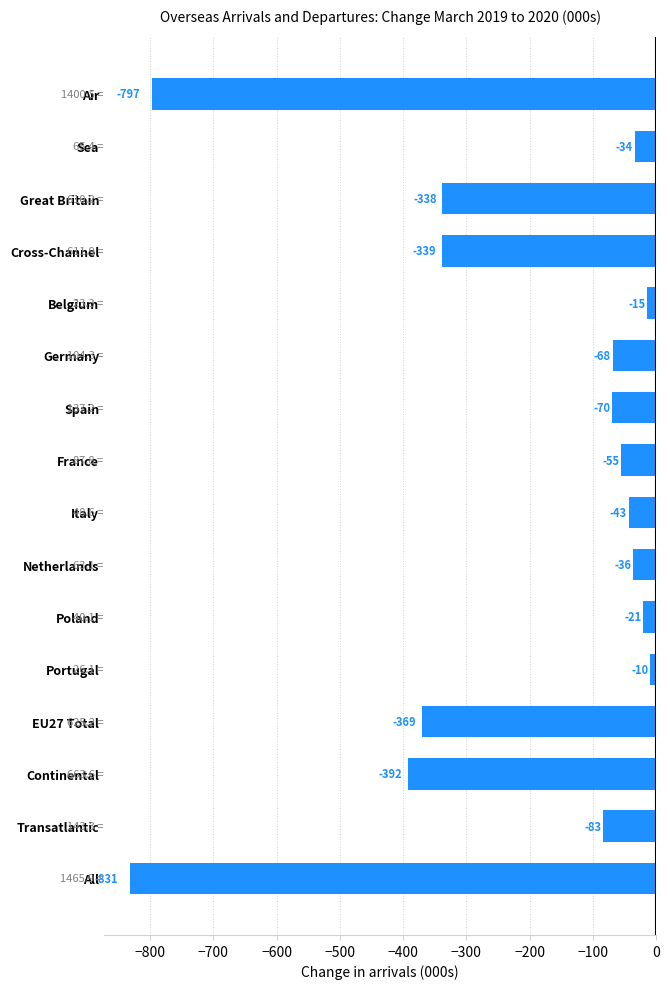

Are the bars grouped side by side (vs. stacked)?

No